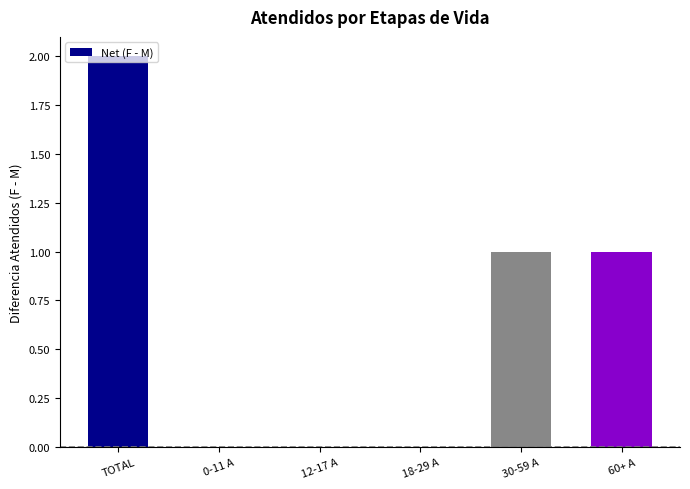

Count the number of data series in this chart.

1